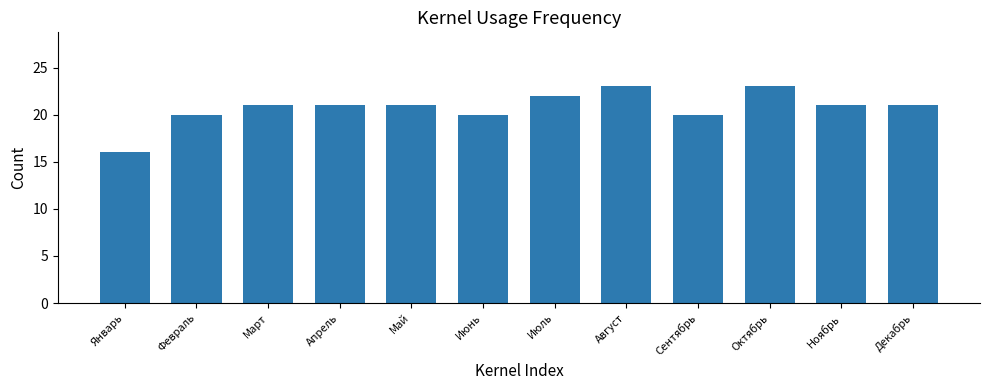

True or false: the data shows 11 at Февраль.

False